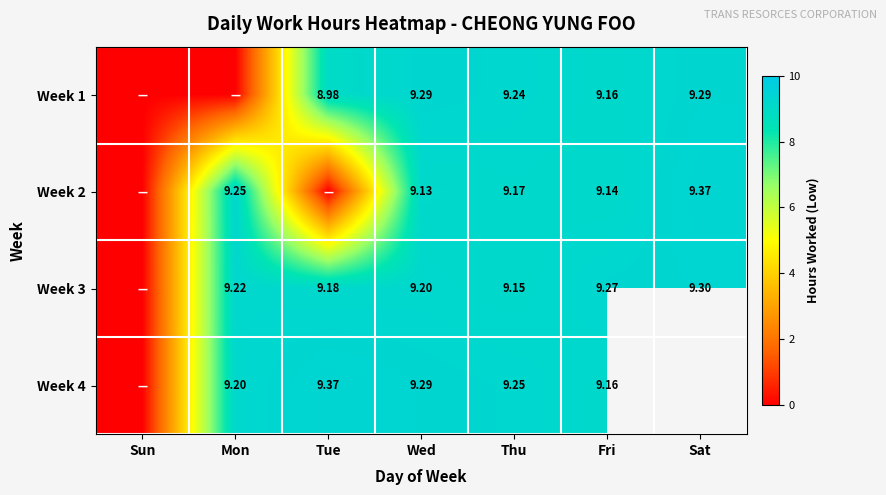

What is the total value across all series at Wed?

36.9